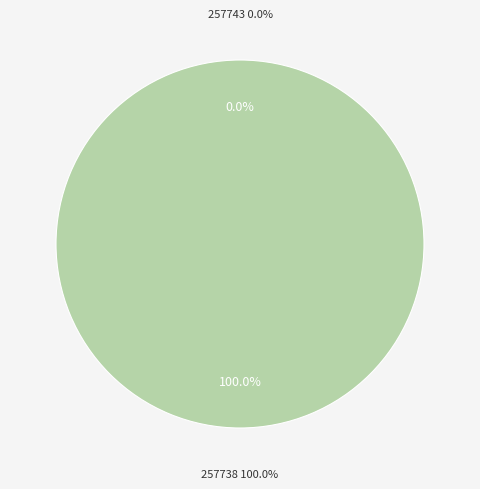

What is the smallest slice in the pie chart?

257743